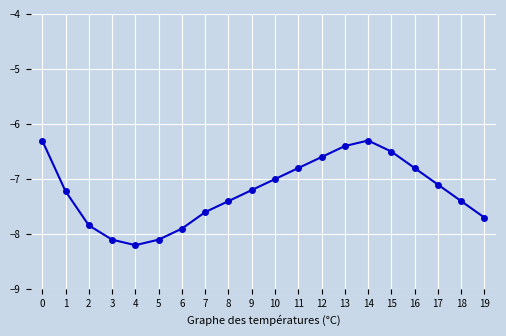

What is the difference between the maximum and minimum values?

1.9